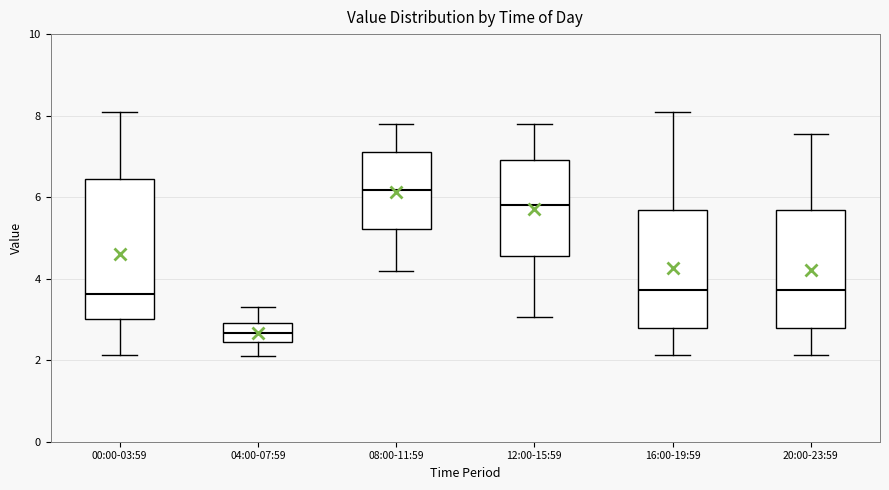

Which box is the tallest, from its lower edge to its upper edge?

00:00-03:59